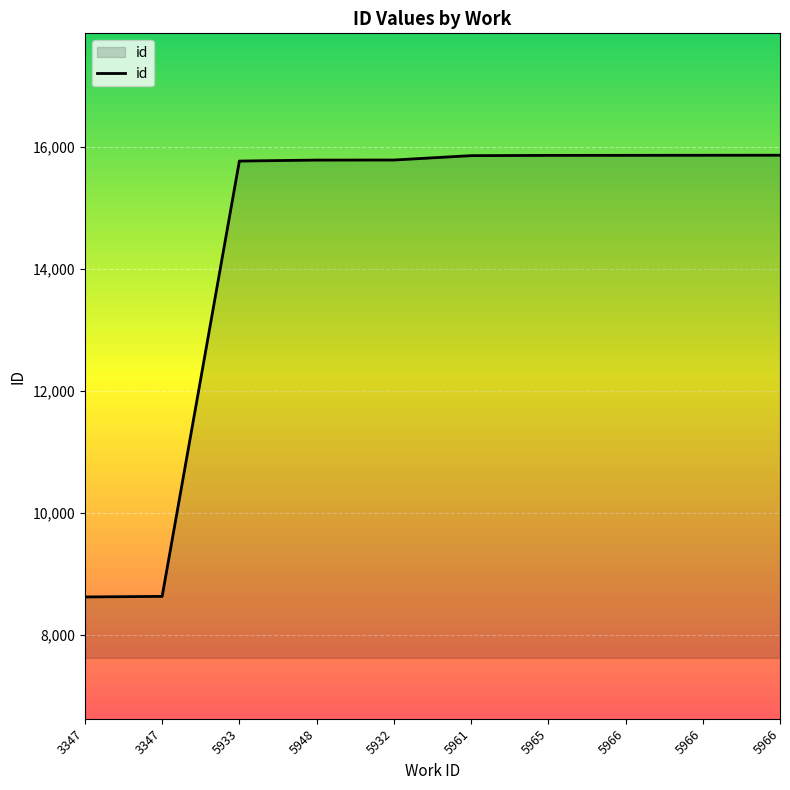

At which label is the value closest to 12244?

5933